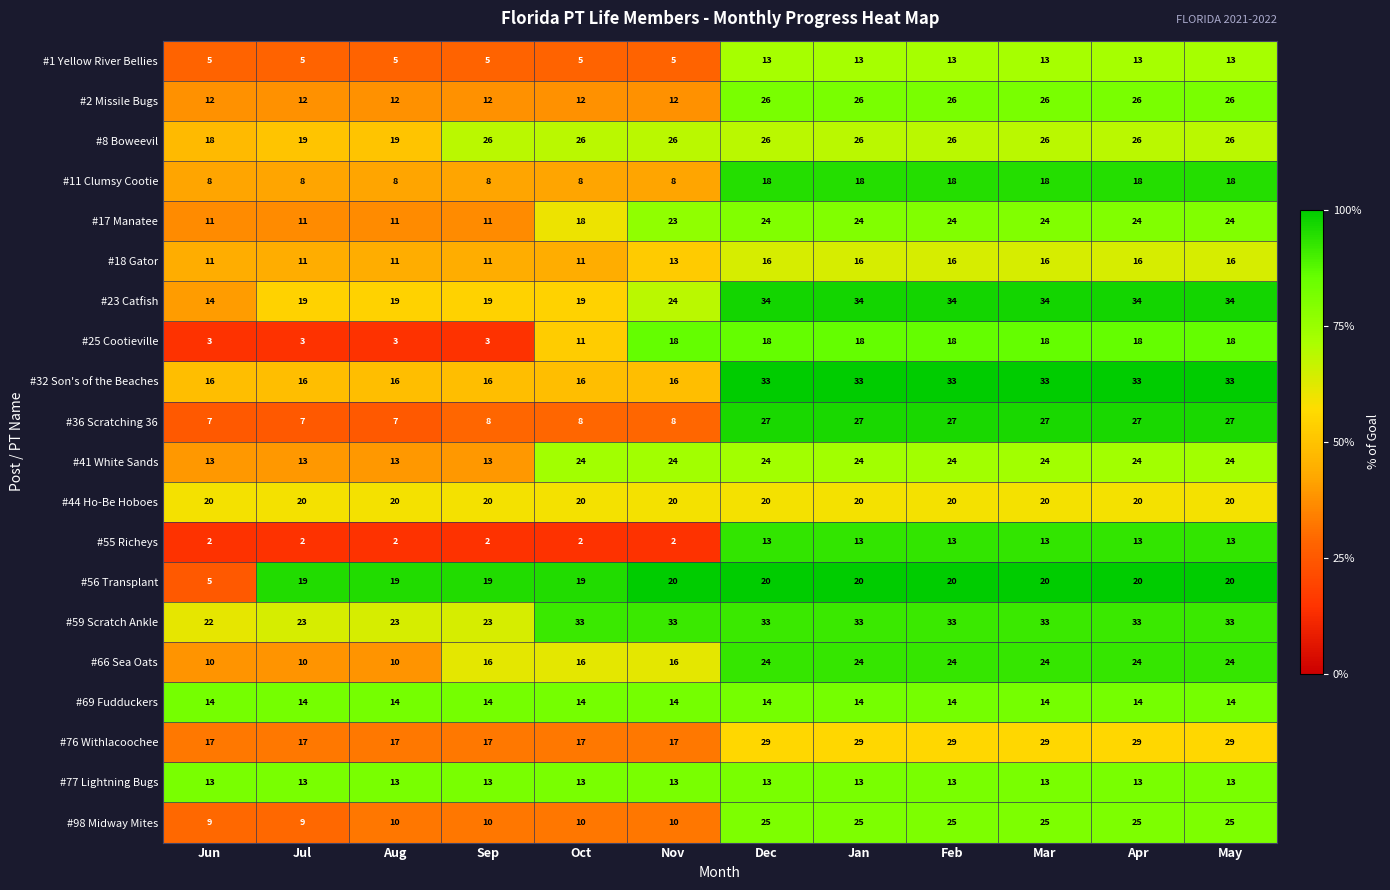

Which series changed the most between Jul and Feb?

#36 Scratching 36